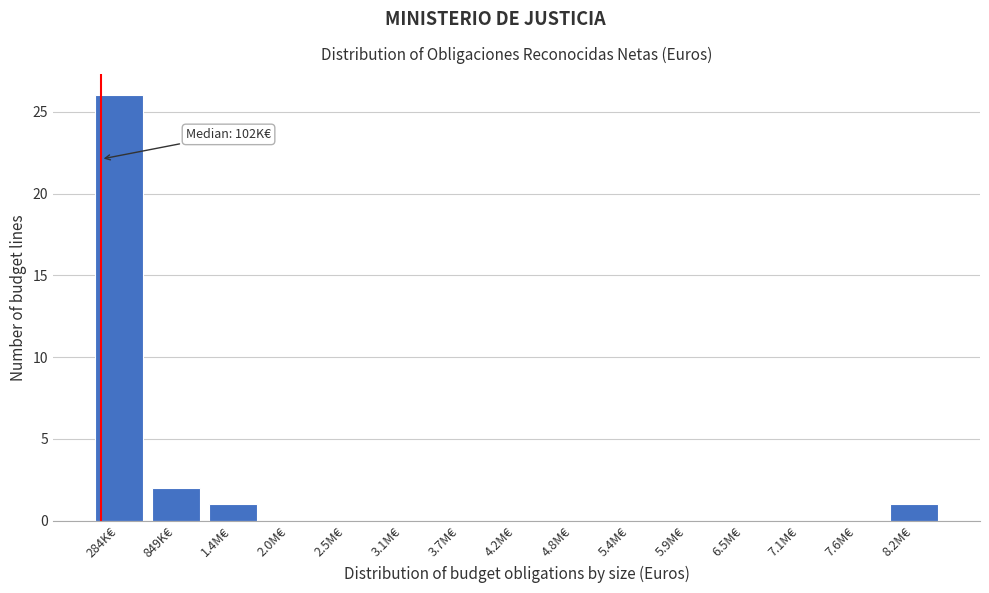

Reading left to right, transcribe all the data shown in this chart.

284K€=26	849K€=2	1.4M€=1	2.0M€=0	2.5M€=0	3.1M€=0	3.7M€=0	4.2M€=0	4.8M€=0	5.4M€=0	5.9M€=0	6.5M€=0	7.1M€=0	7.6M€=0	8.2M€=1